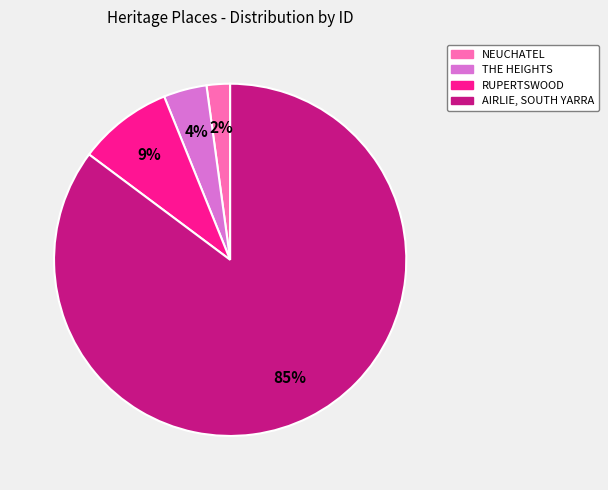

Do THE HEIGHTS and AIRLIE, SOUTH YARRA together represent more than half of the pie?

Yes